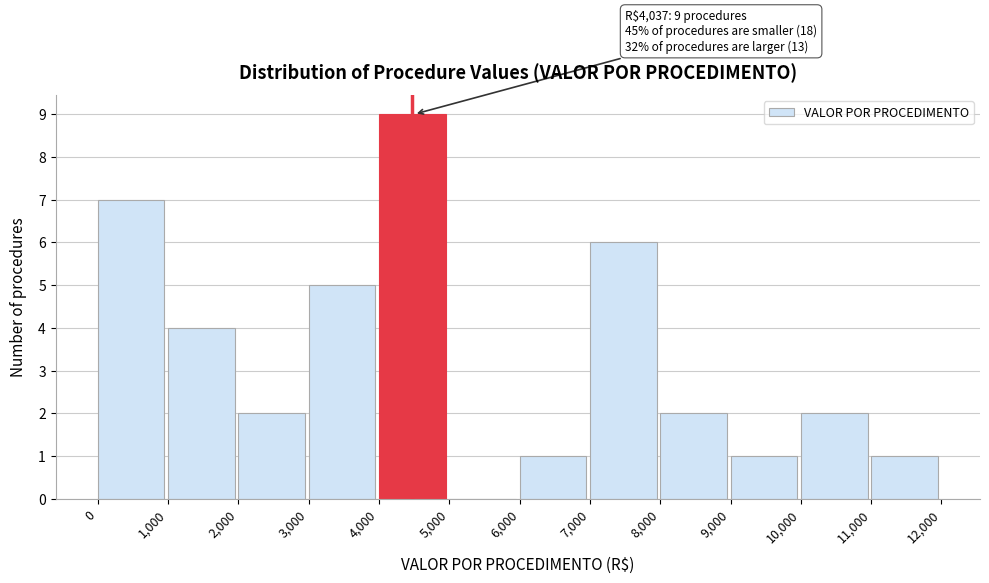

Which range on the x-axis has the tallest bar?

4,000 to 5,000